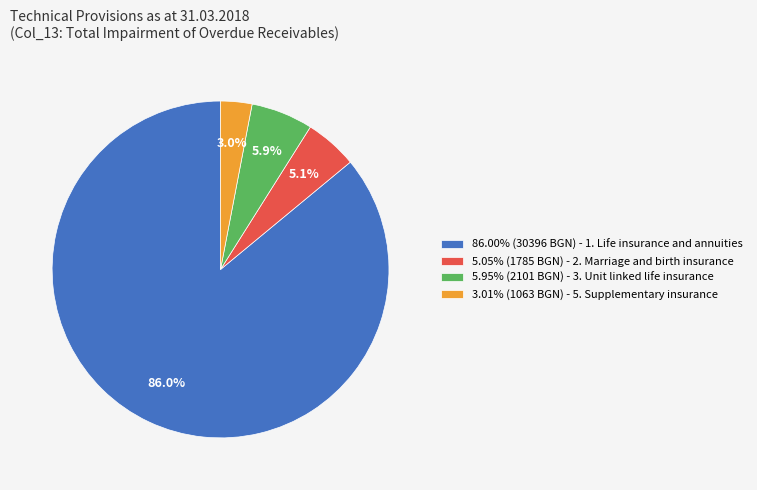

What portion of the pie excludes 5.95% (2101 BGN) - 3. Unit linked life insurance?

94.1%